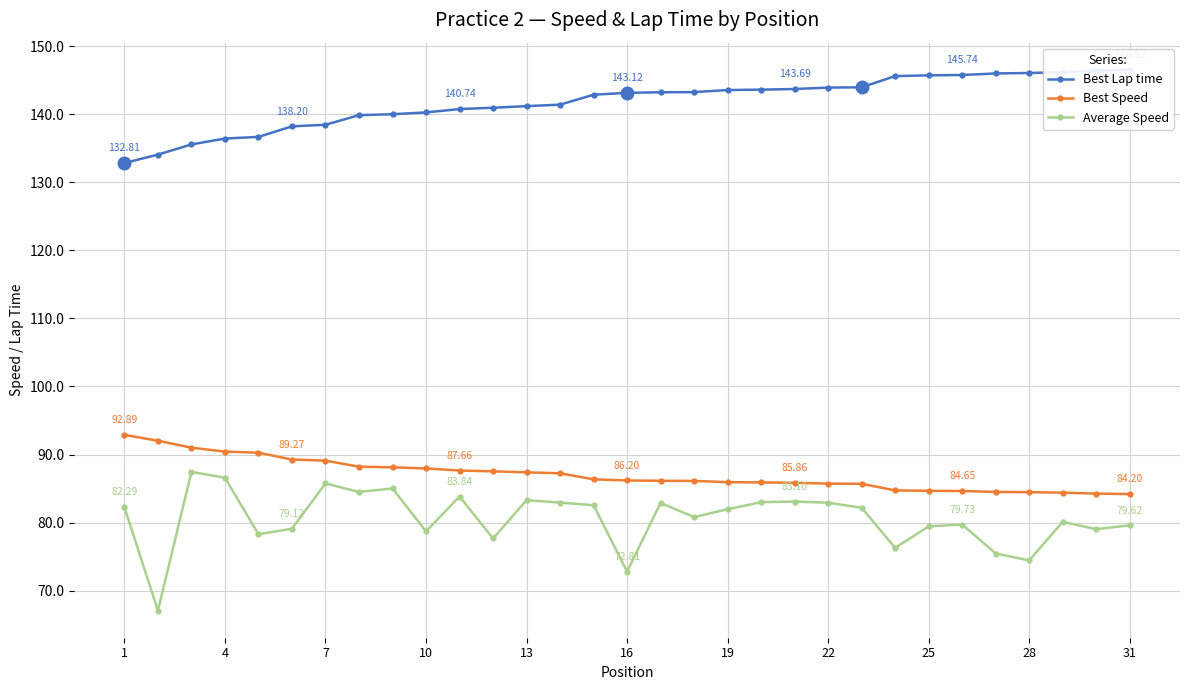

True or false: Average Speed and Best Speed cross at least once.

False